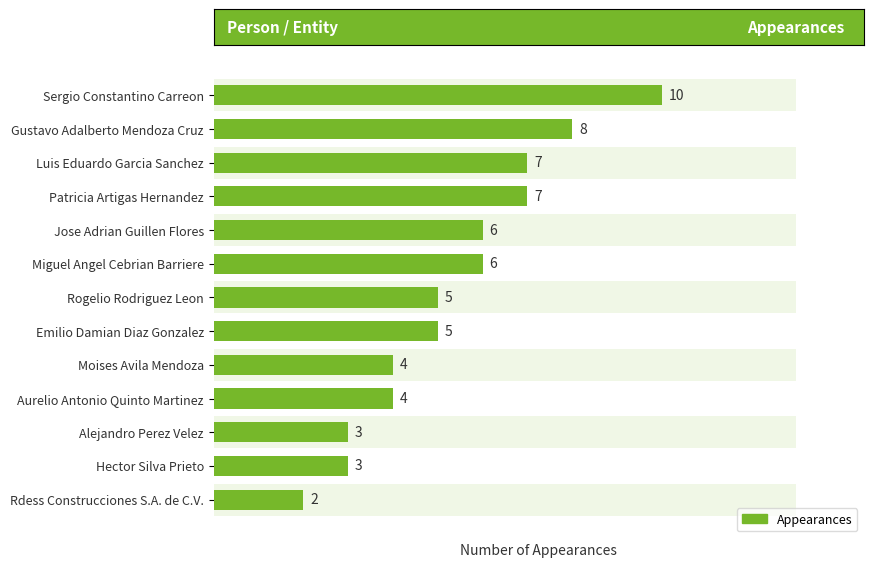

What is the value of the 7th bar from the left?

5